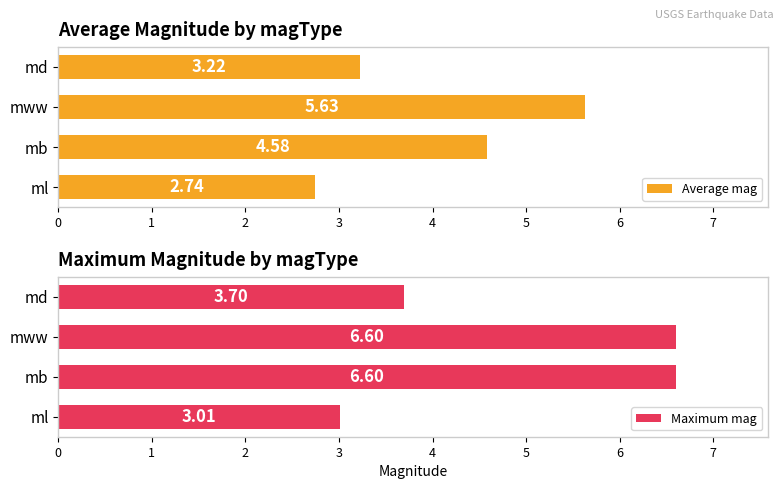

How many series are shown in this chart?

2